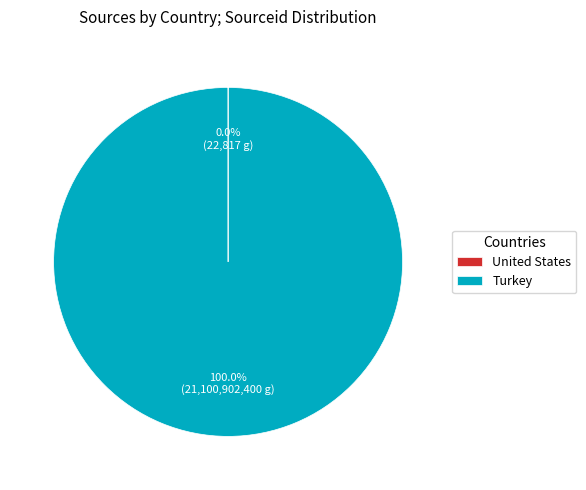

Which category has the biggest portion of the pie?

Turkey